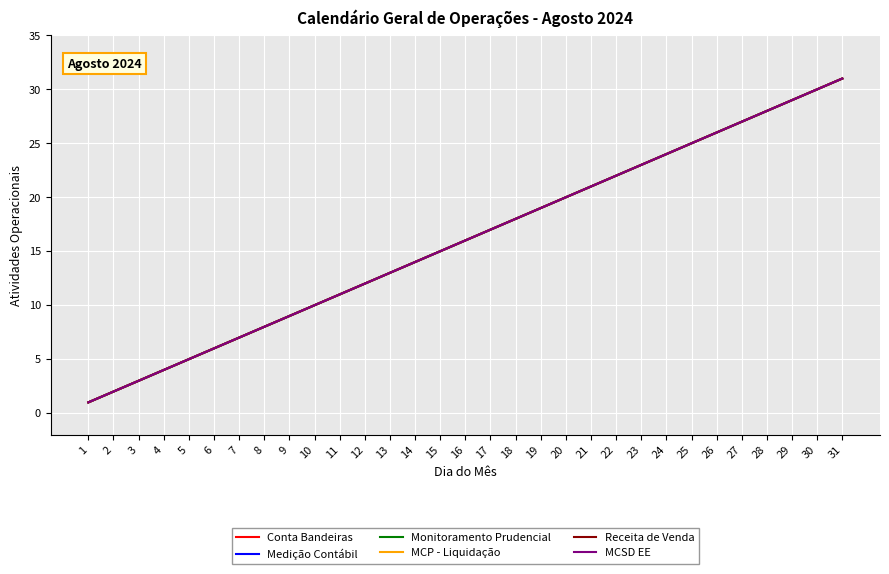

Reading left to right, extract all data points from this chart.

Conta Bandeiras: 1=1	2=2	3=3	4=4	5=5	6=6	7=7	8=8	9=9	10=10	11=11	12=12	13=13	14=14	15=15	16=16	17=17	18=18	19=19	20=20	21=21	22=22	23=23	24=24	25=25	26=26	27=27	28=28	29=29	30=30	31=31
Medição Contábil: 1=1	2=2	3=3	4=4	5=5	6=6	7=7	8=8	9=9	10=10	11=11	12=12	13=13	14=14	15=15	16=16	17=17	18=18	19=19	20=20	21=21	22=22	23=23	24=24	25=25	26=26	27=27	28=28	29=29	30=30	31=31
Monitoramento Prudencial: 1=1	2=2	3=3	4=4	5=5	6=6	7=7	8=8	9=9	10=10	11=11	12=12	13=13	14=14	15=15	16=16	17=17	18=18	19=19	20=20	21=21	22=22	23=23	24=24	25=25	26=26	27=27	28=28	29=29	30=30	31=31
MCP - Liquidação: 1=1	2=2	3=3	4=4	5=5	6=6	7=7	8=8	9=9	10=10	11=11	12=12	13=13	14=14	15=15	16=16	17=17	18=18	19=19	20=20	21=21	22=22	23=23	24=24	25=25	26=26	27=27	28=28	29=29	30=30	31=31
Receita de Venda: 1=1	2=2	3=3	4=4	5=5	6=6	7=7	8=8	9=9	10=10	11=11	12=12	13=13	14=14	15=15	16=16	17=17	18=18	19=19	20=20	21=21	22=22	23=23	24=24	25=25	26=26	27=27	28=28	29=29	30=30	31=31
MCSD EE: 1=1	2=2	3=3	4=4	5=5	6=6	7=7	8=8	9=9	10=10	11=11	12=12	13=13	14=14	15=15	16=16	17=17	18=18	19=19	20=20	21=21	22=22	23=23	24=24	25=25	26=26	27=27	28=28	29=29	30=30	31=31